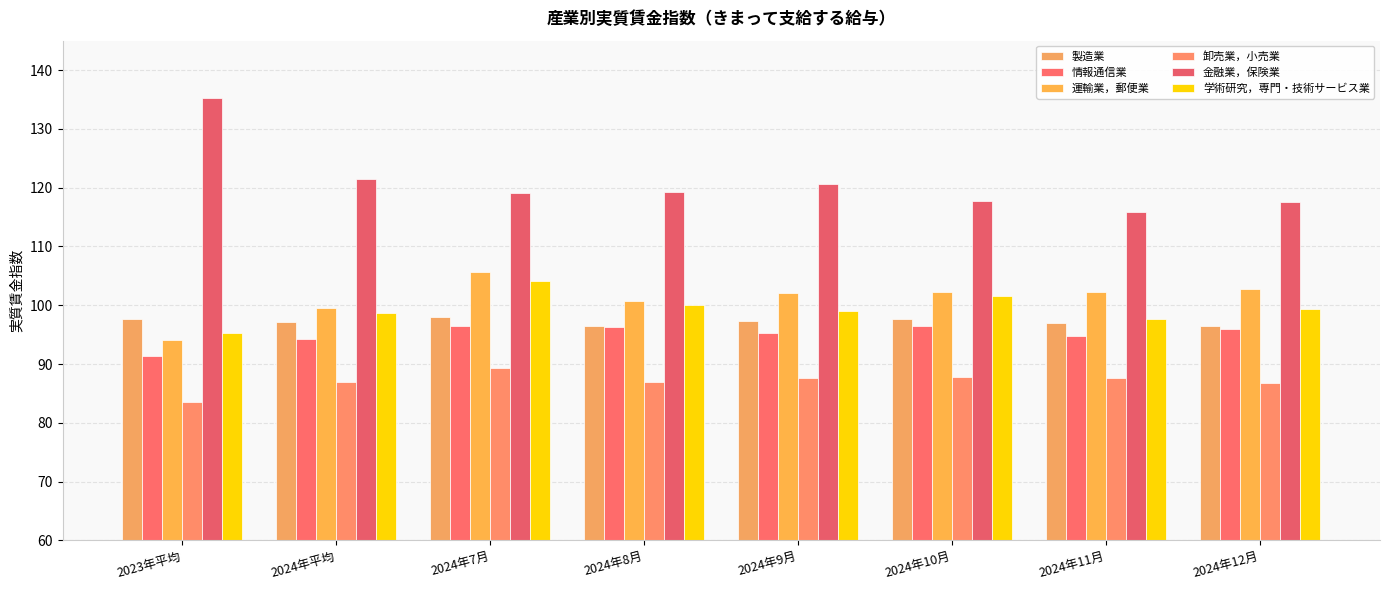

What is the minimum value shown in the chart?

83.6